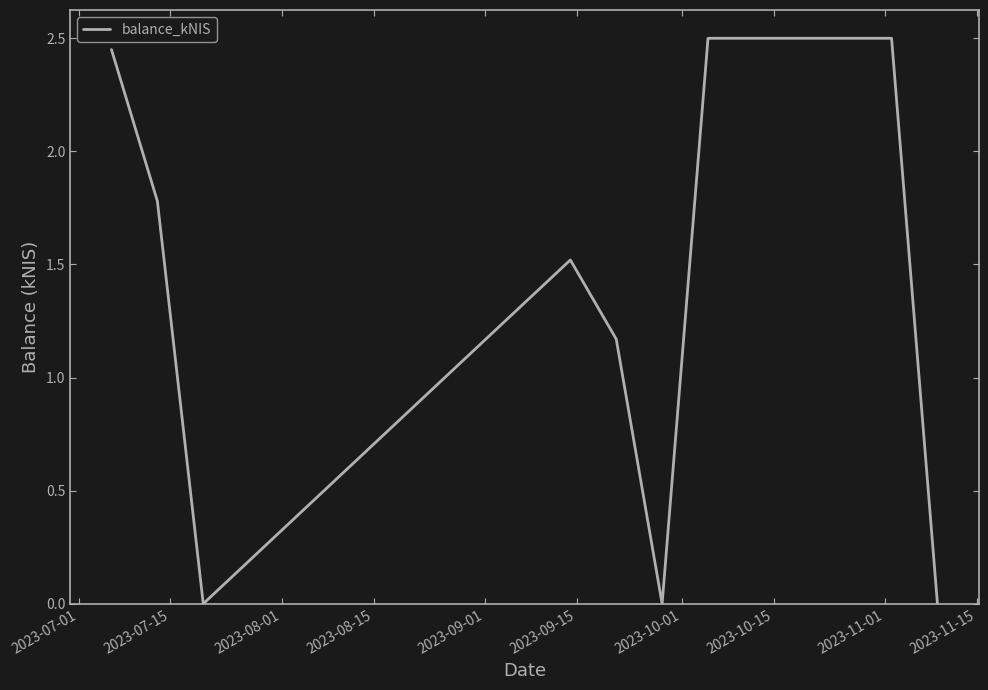

What is the difference between the maximum and minimum values?

2.5